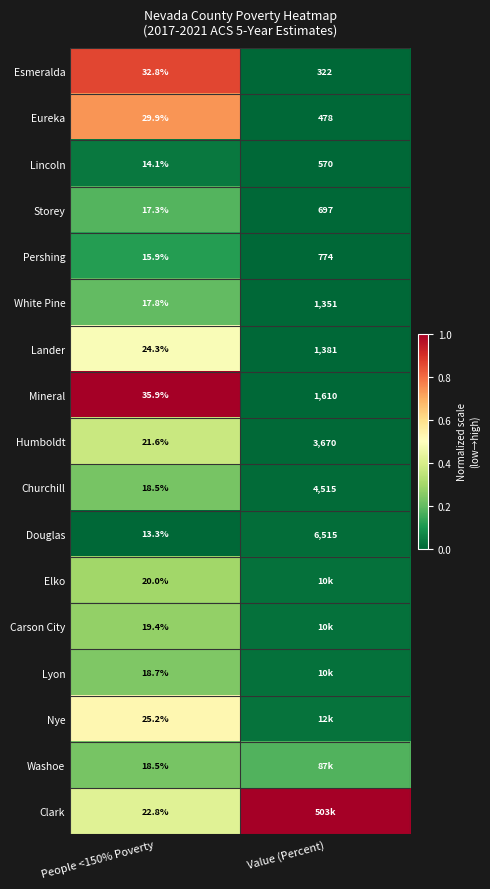

At which label does Churchill reach its peak?

Value (Percent)